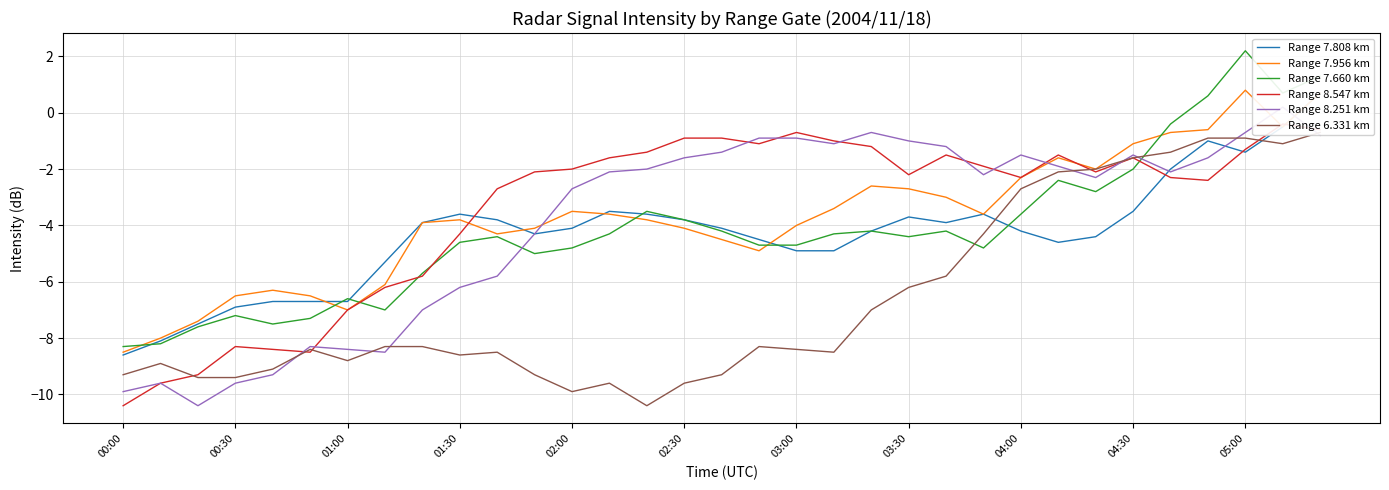

At which label does Range 7.660 km reach its peak?

05:00